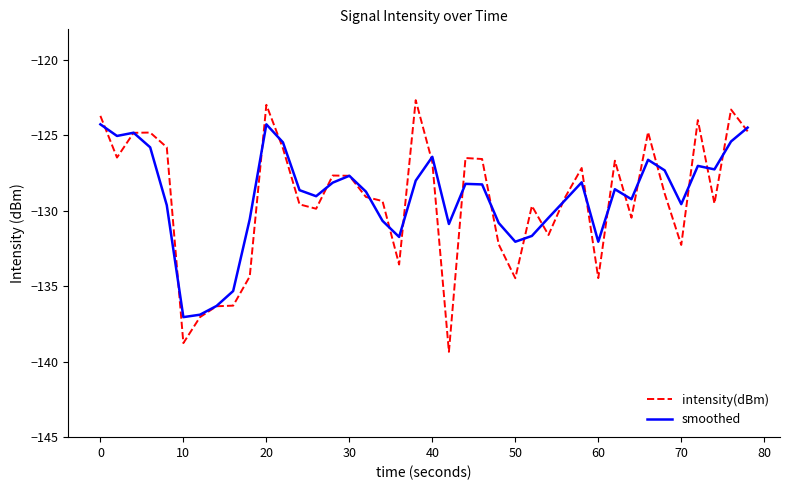

Which series ends up on top after the final intersection of smoothed and intensity(dBm)?

smoothed